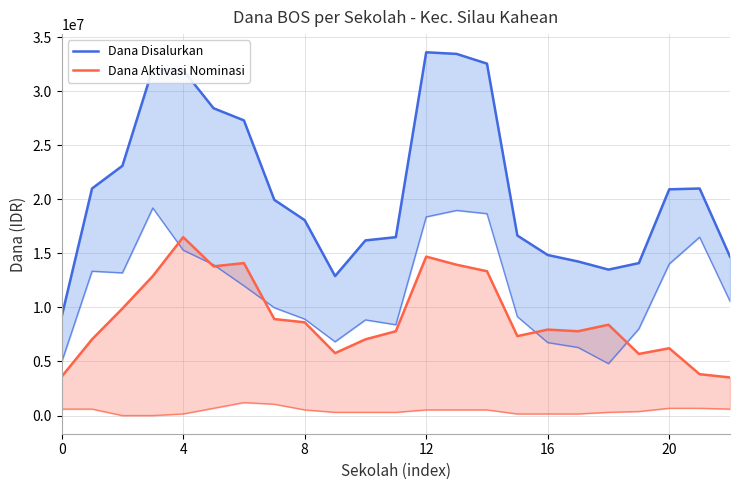

Does the chart display data point markers on the line(s)?

No